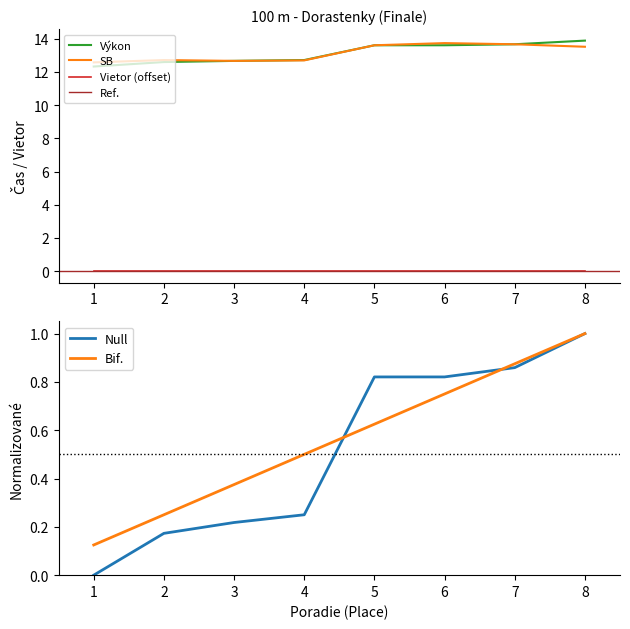

The Null series shows 0.3 at 5. True or false?

False